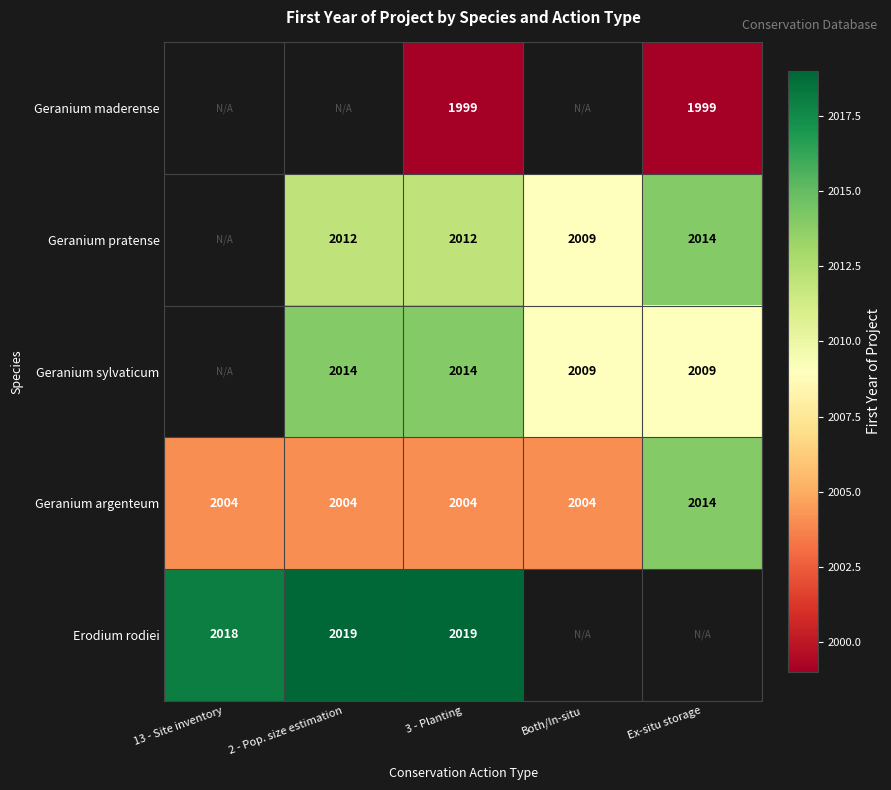

At which category is the sum across all series the highest?

3 - Planting